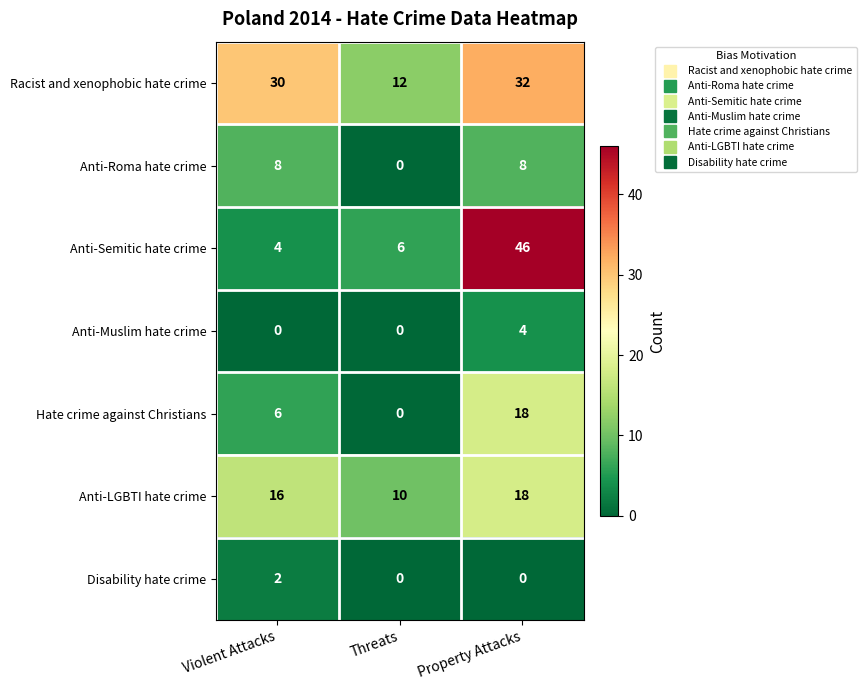

True or false: Hate crime against Christians has a value of 2 at Violent Attacks.

False